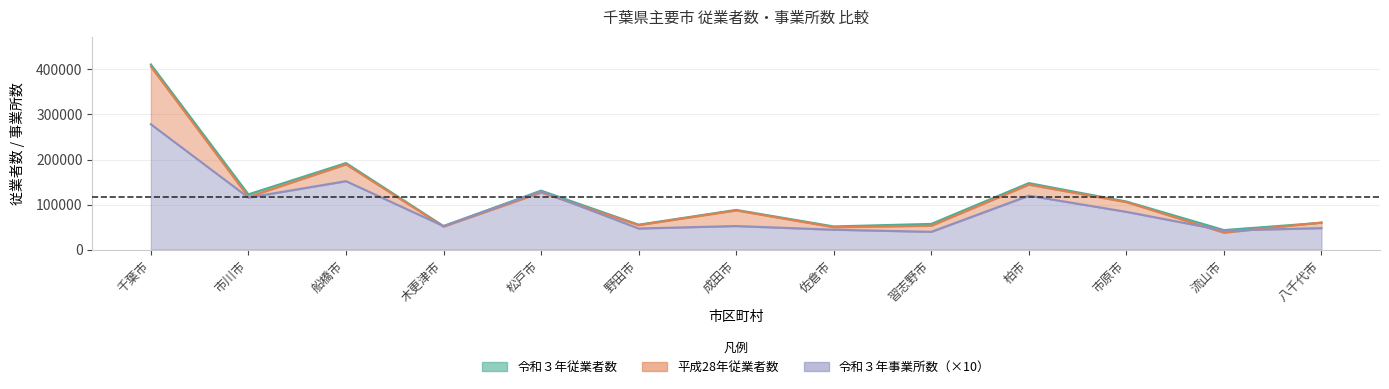

What is the spread (max minus min) of values at 市川市?

7150